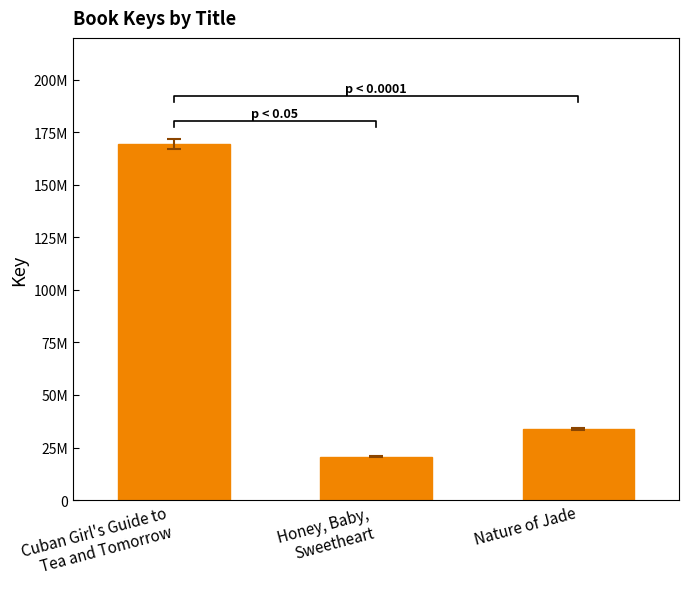

What is the label of the 2nd bar from the left?

Honey, Baby,
Sweetheart